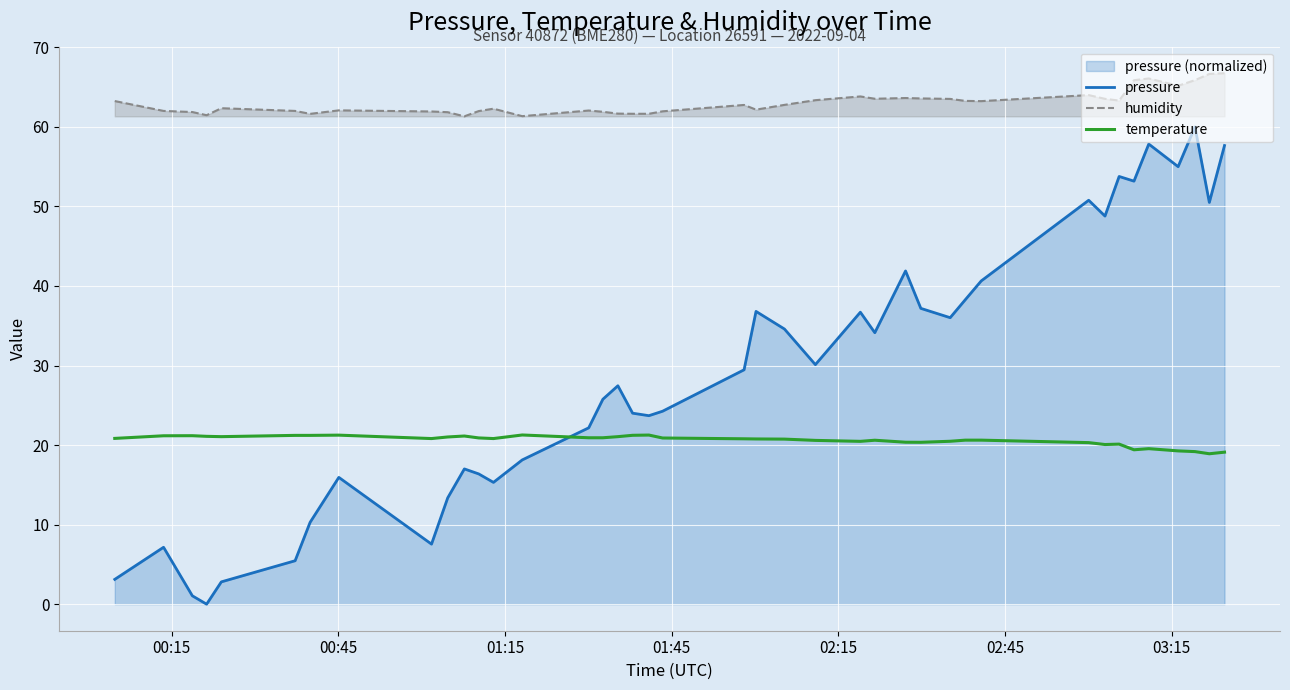

List the series in order of their peak value, highest first.

humidity, pressure, temperature